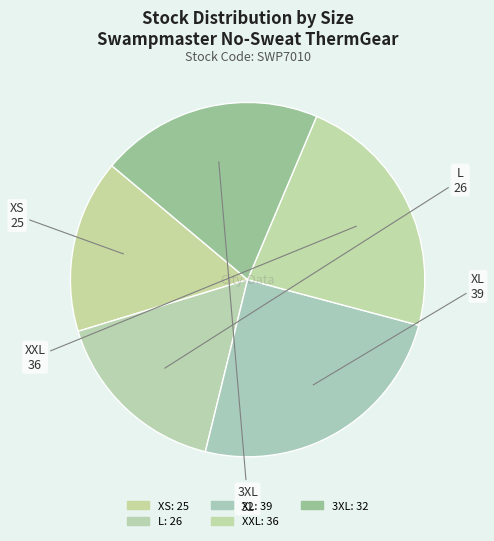

How many segments does this pie chart have?

5